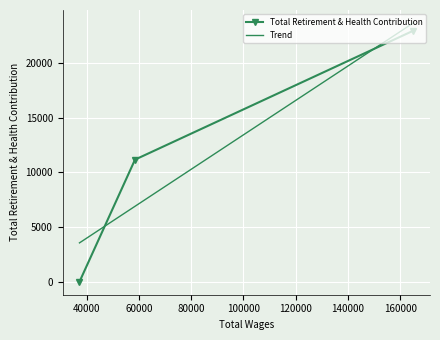

Between 37190.0 and 58458.0, which is larger?

58458.0